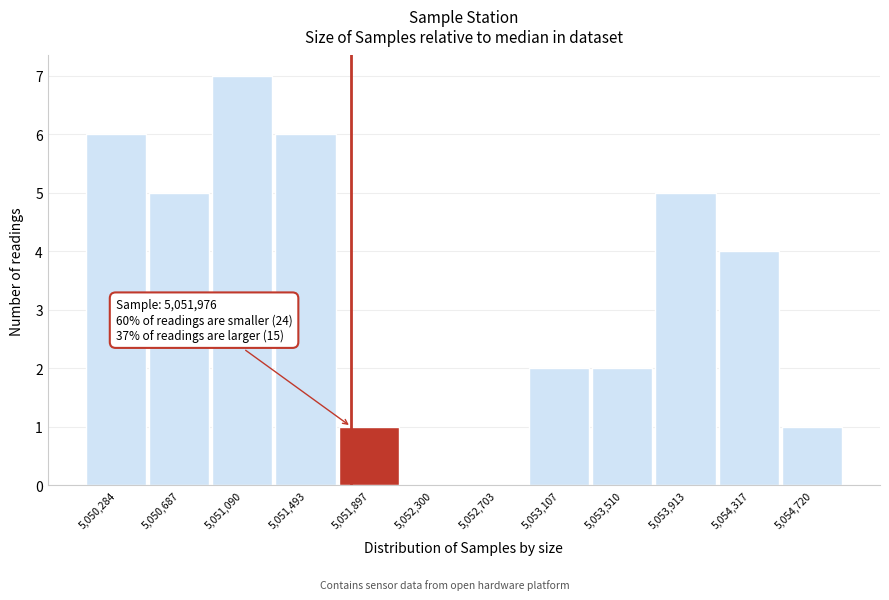

Reading left to right, what are all the values shown in this chart?

5,050,284=6	5,050,687=5	5,051,090=7	5,051,493=6	5,051,897=1	5,052,300=0	5,052,703=0	5,053,107=2	5,053,510=2	5,053,913=5	5,054,317=4	5,054,720=1